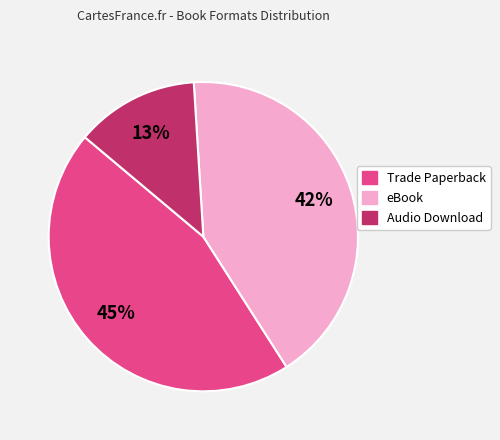

What percentage is the eBook slice, to the nearest percent?

42%